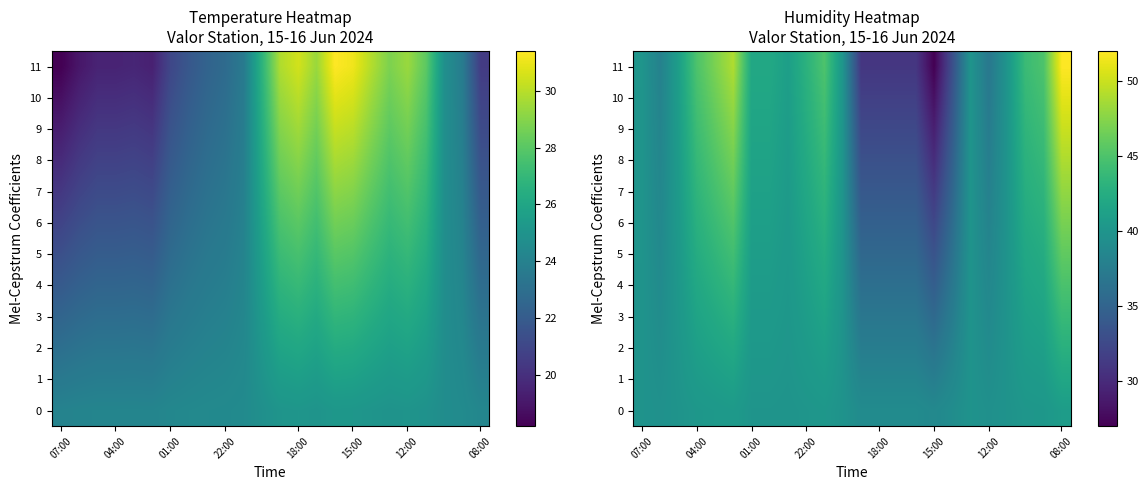

How many values in the 7 series exceed 40?

12